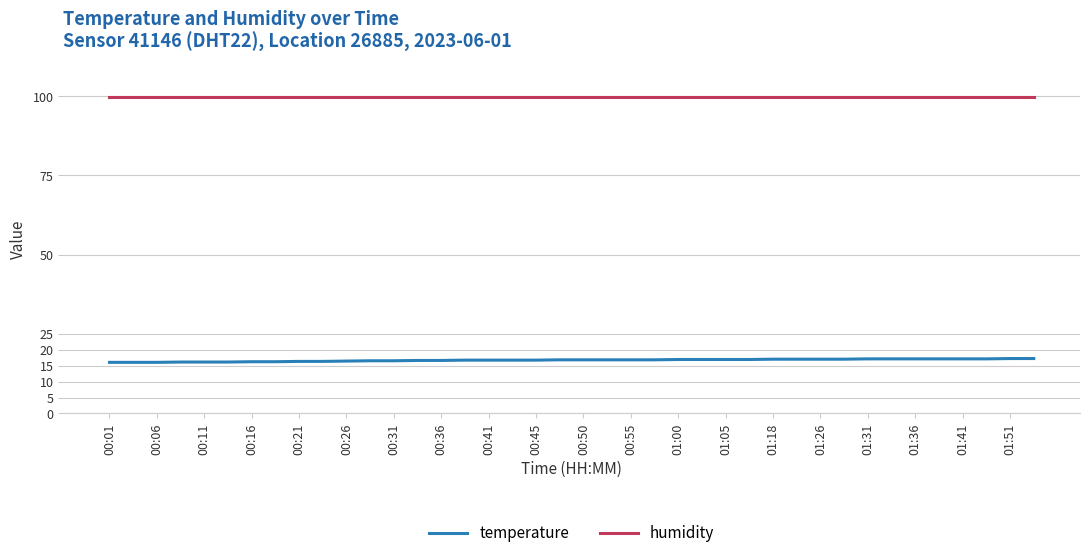

Which series has the largest range (max minus min)?

temperature